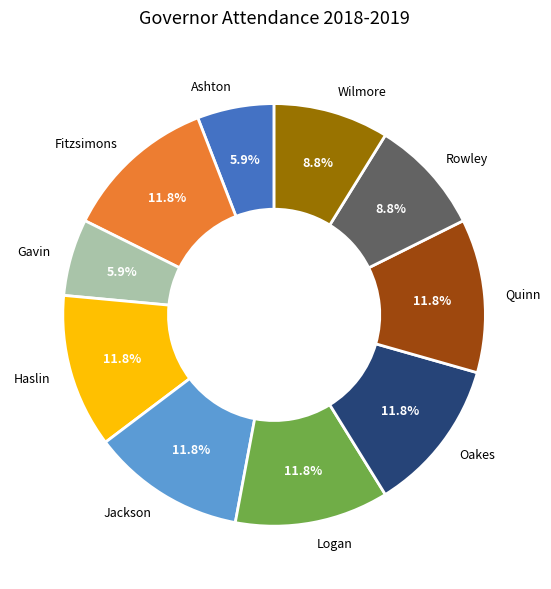

Do Logan and Wilmore together represent more than half of the pie?

No